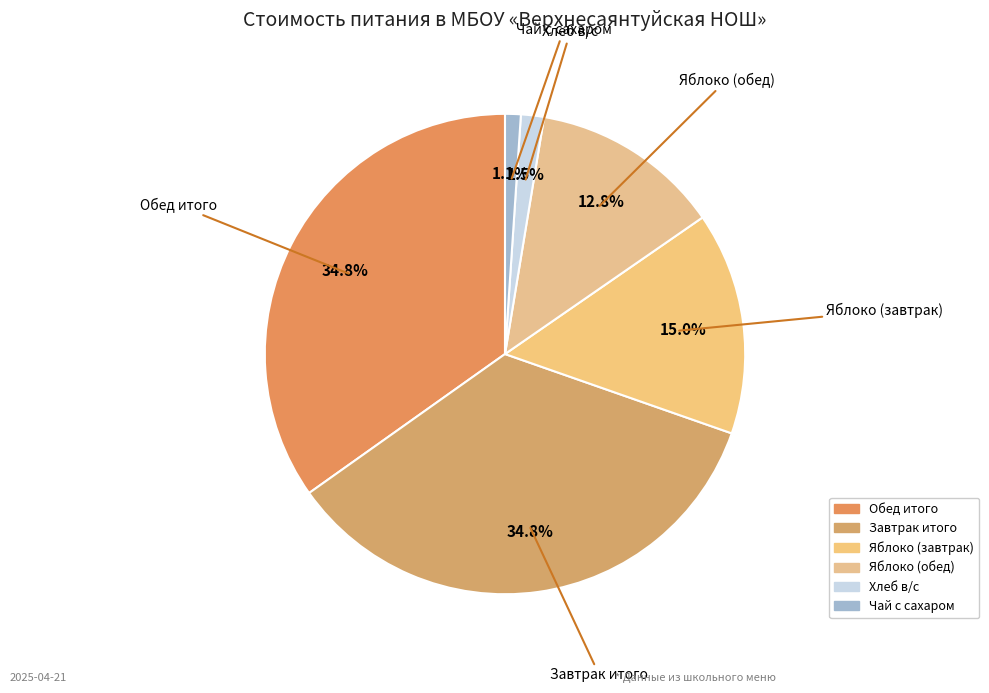

Does any single category account for the majority?

No